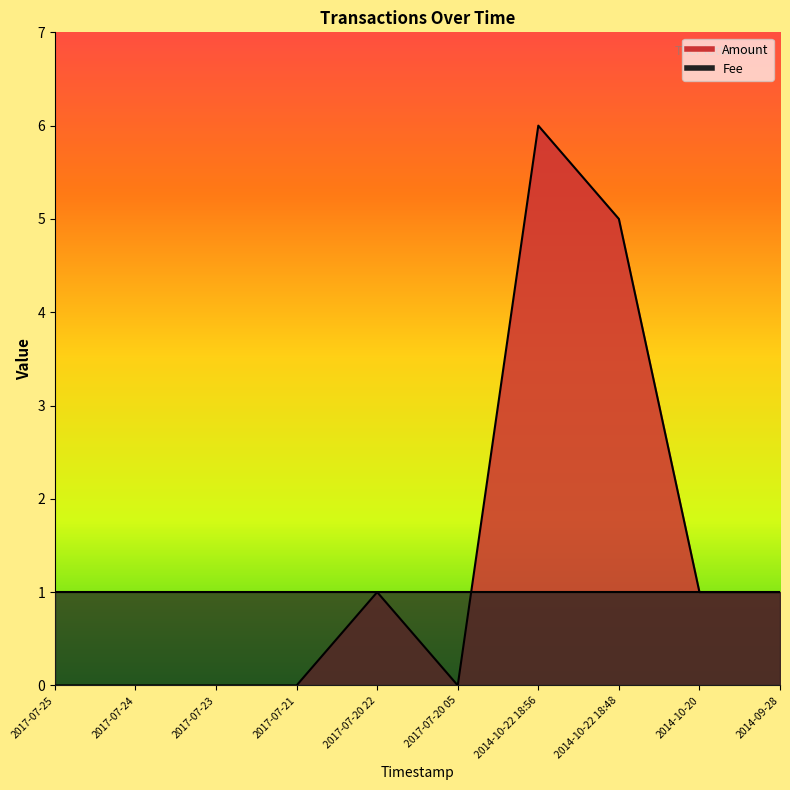

What is the sum of the values at 2017-07-20 22 and 2017-07-25?

1